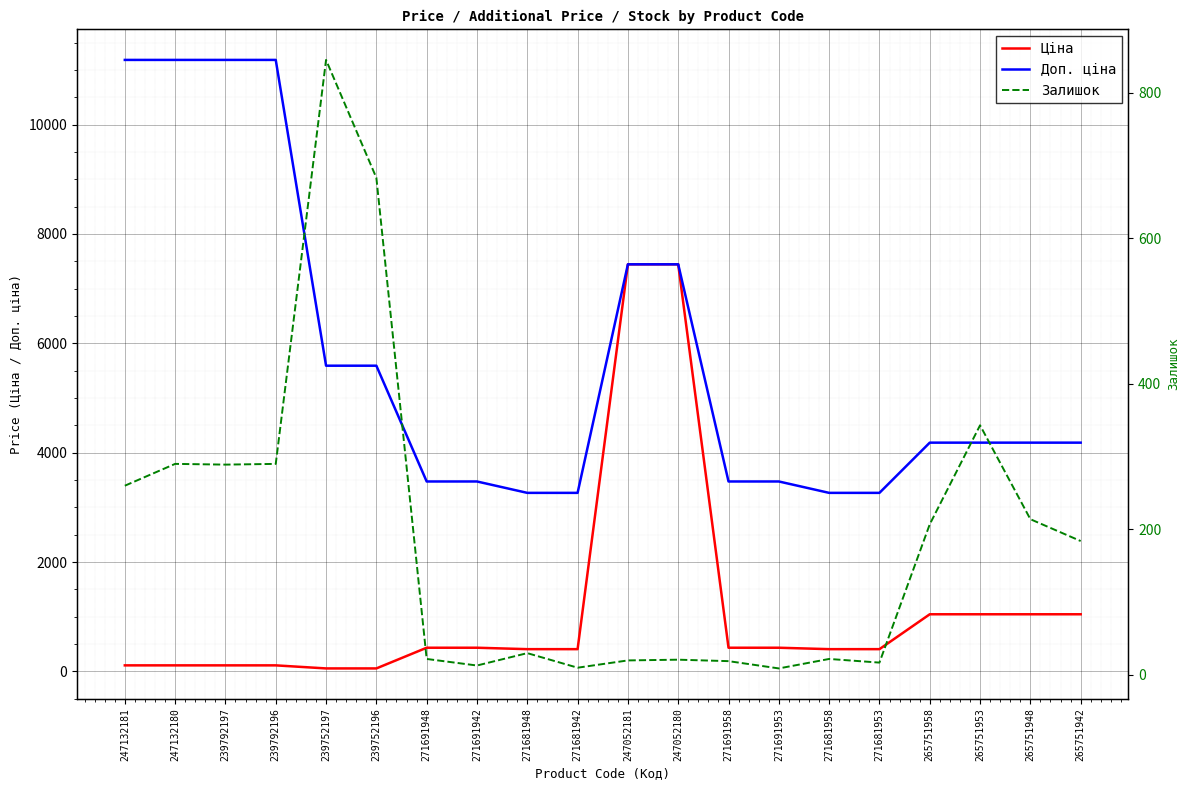

How many lines are shown in the chart?

3